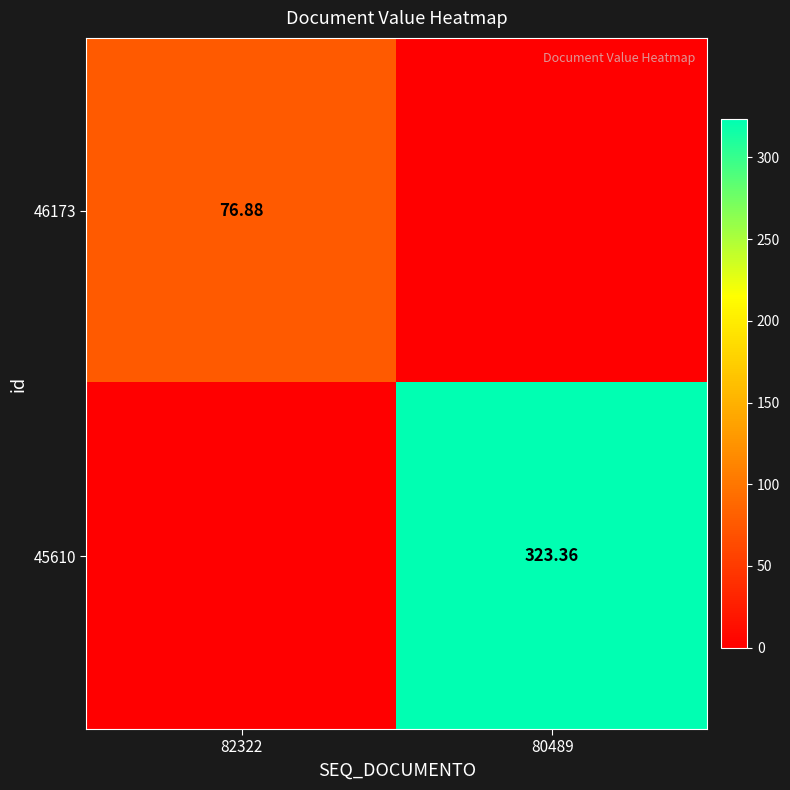

At which label does 45610 first exceed 323?

80489